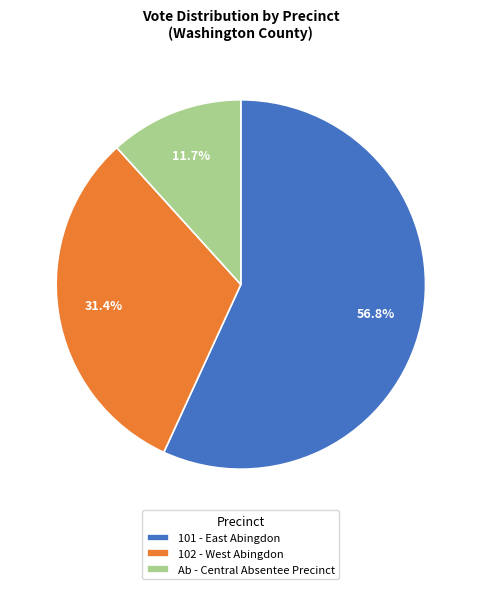

Combined, what portion of the pie is 102 - West Abingdon and 101 - East Abingdon?

88.3%